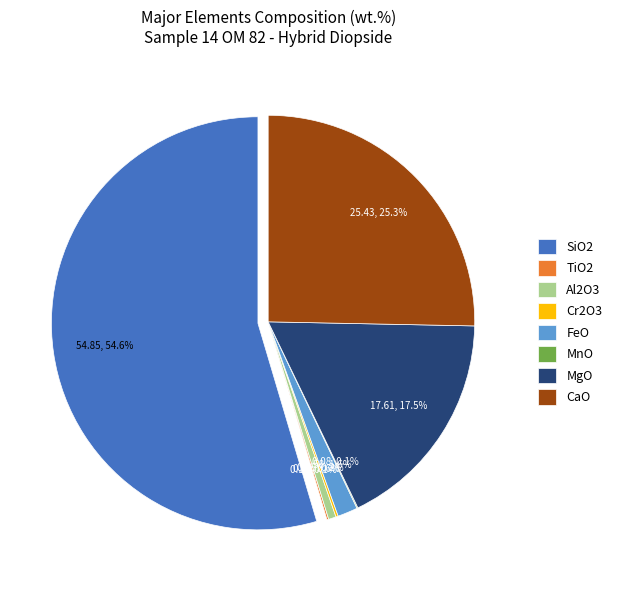

What is the ratio of the value at FeO to the value at CaO?

0.1